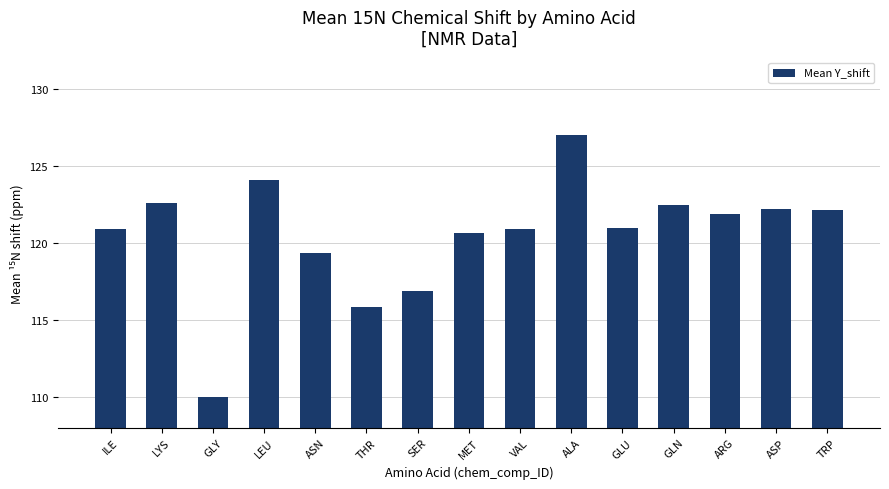

Between VAL and SER, which is larger?

VAL